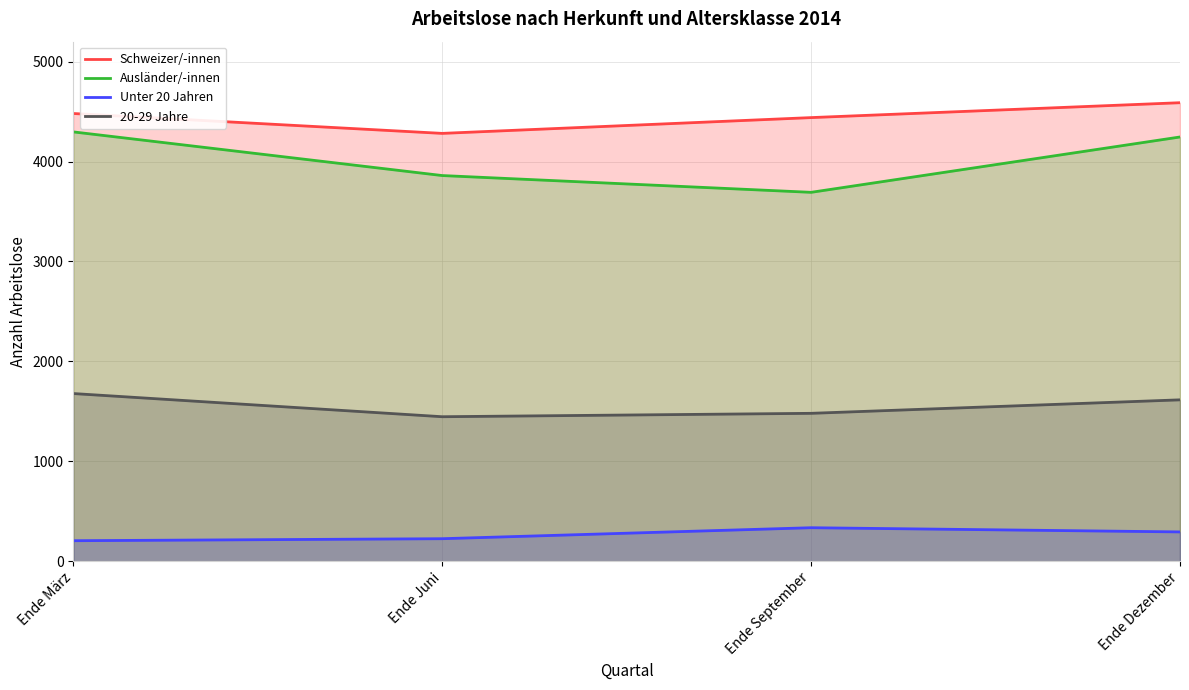

Which series has the largest range (max minus min)?

Ausländer/-innen